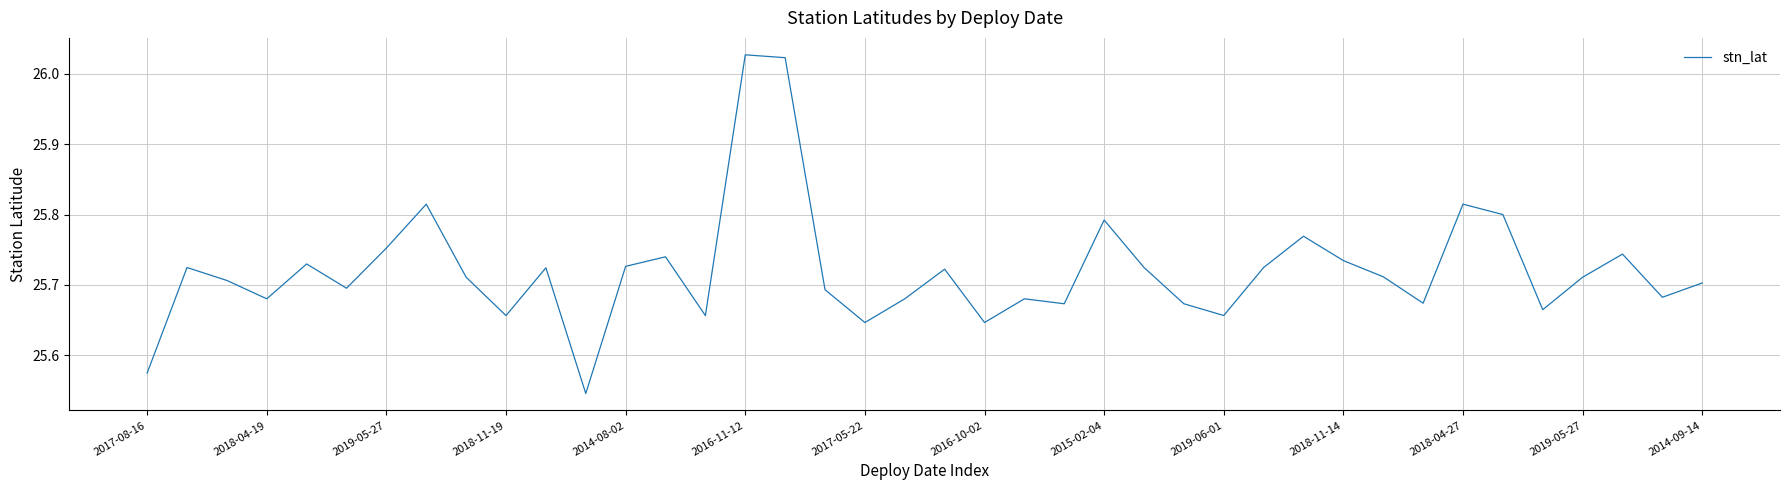

How many interior local peaks (higher than both neighbors) does the data have?

12